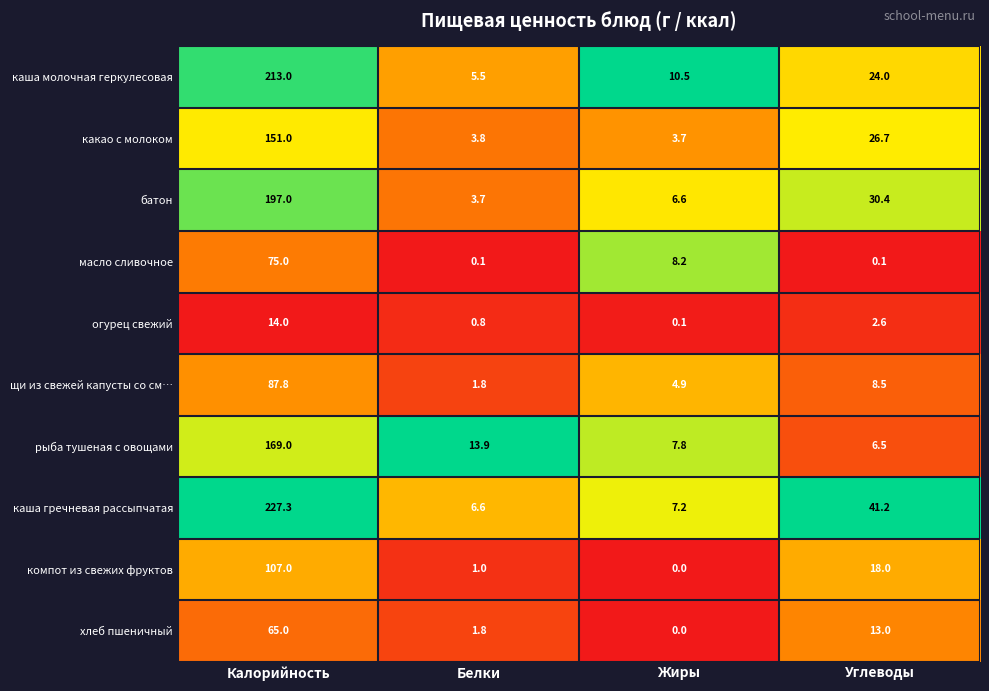

At how many categories does at least one series exceed 0?

4